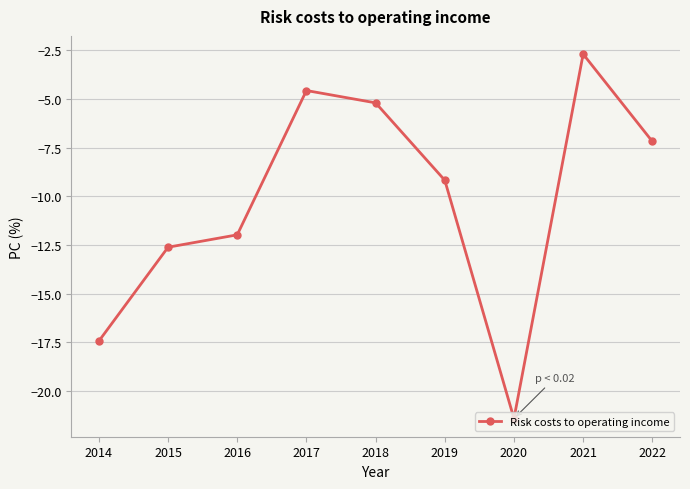

At which label does the data first exceed -9?

2017